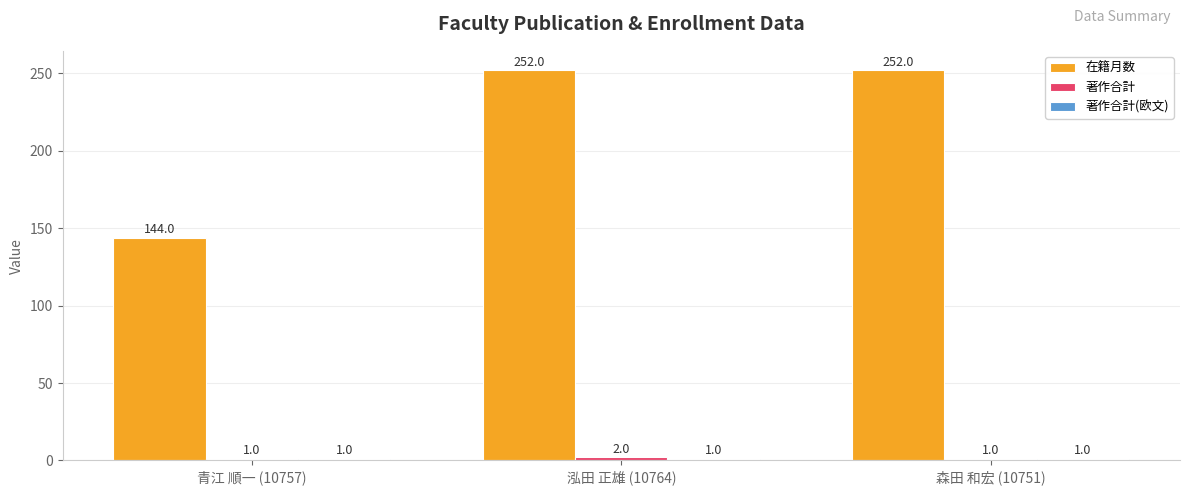

At how many categories does at least one series exceed 39?

3